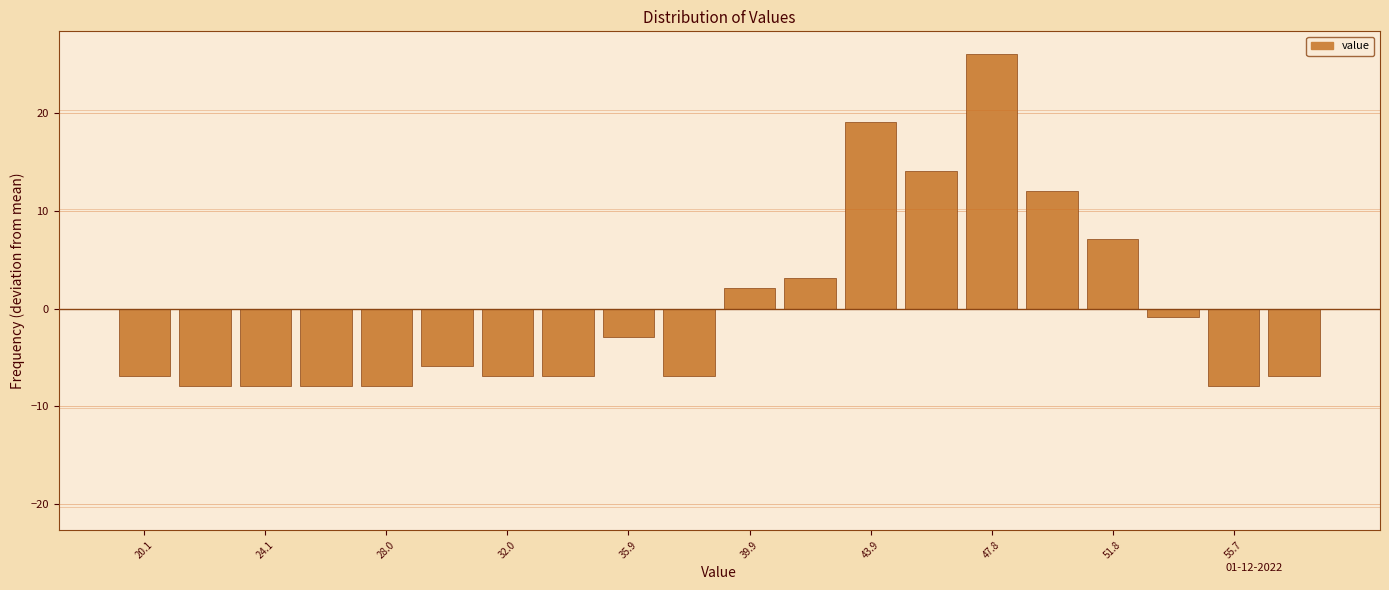

Around what value on the x-axis is the tallest bar? Give the approximate position of its centre, as read against the axis.

48.0